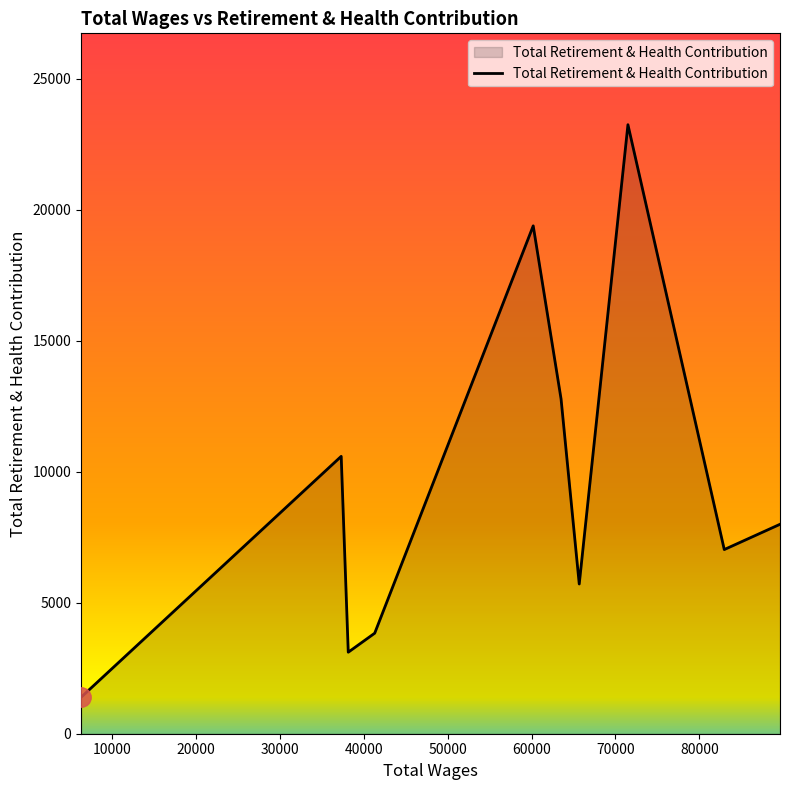

What is the difference between the maximum and minimum values?

21862